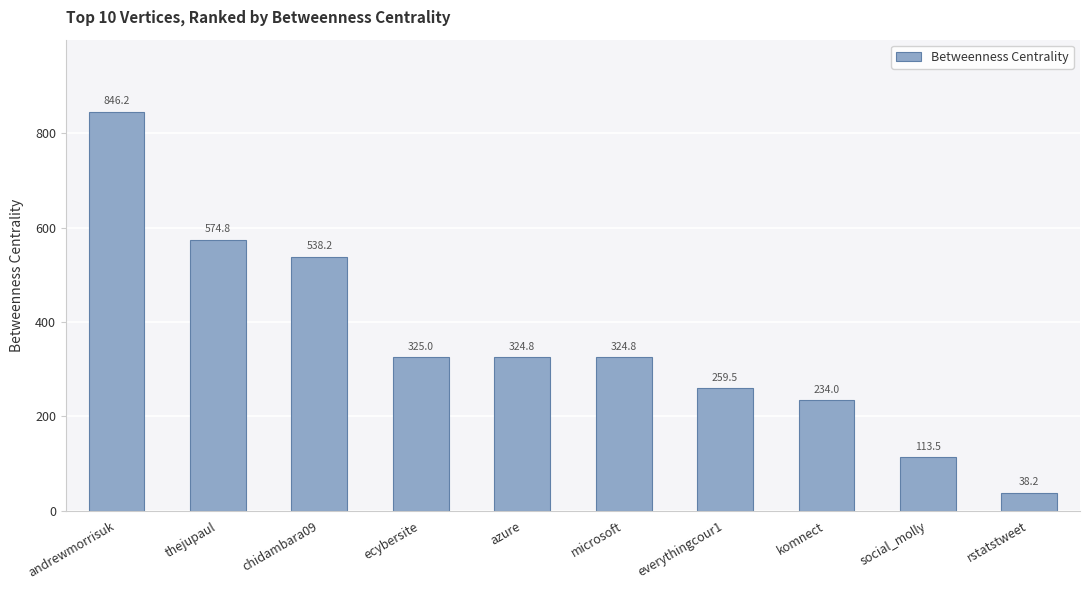

At which category does the chart reach its minimum across all series?

rstatstweet